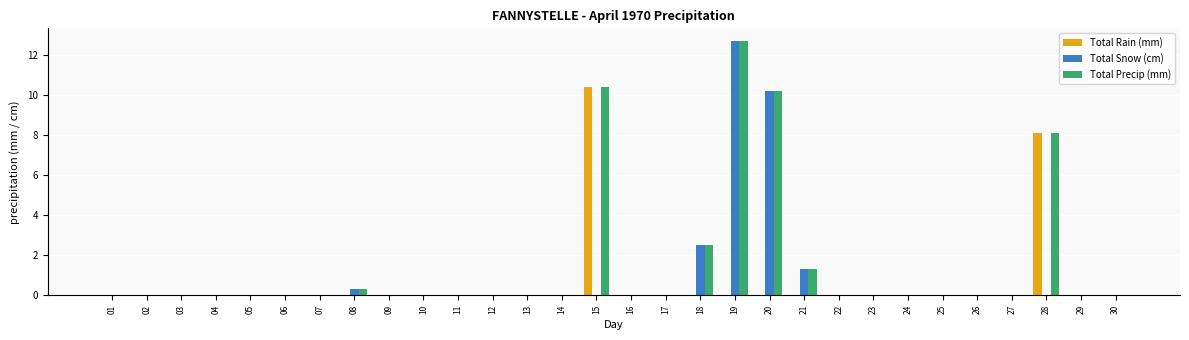

The value of Total Rain (mm) at 21 is 0.0. True or false?

True